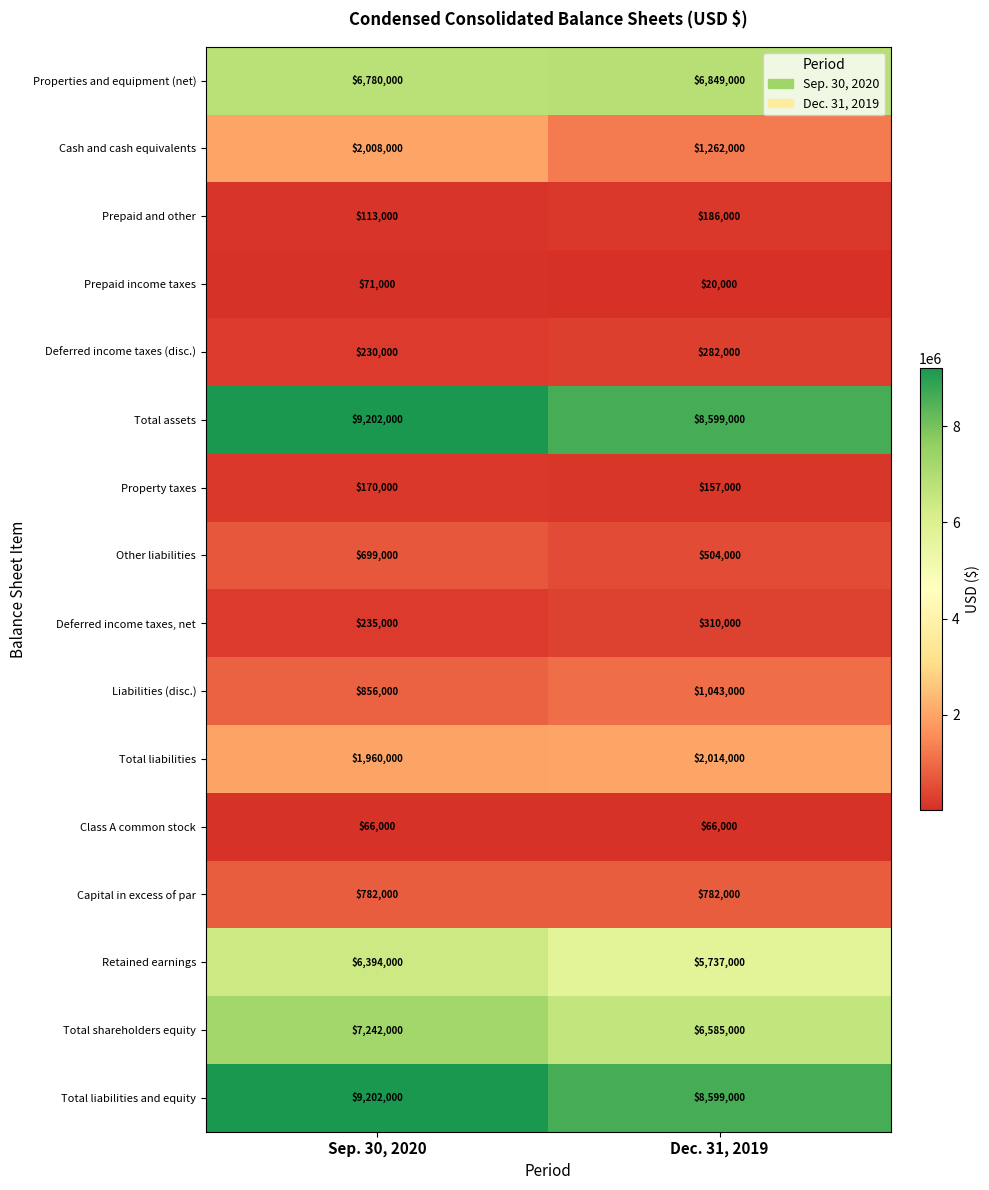

Where is Properties and equipment (net) nearest to the value 6814500?

Sep. 30, 2020